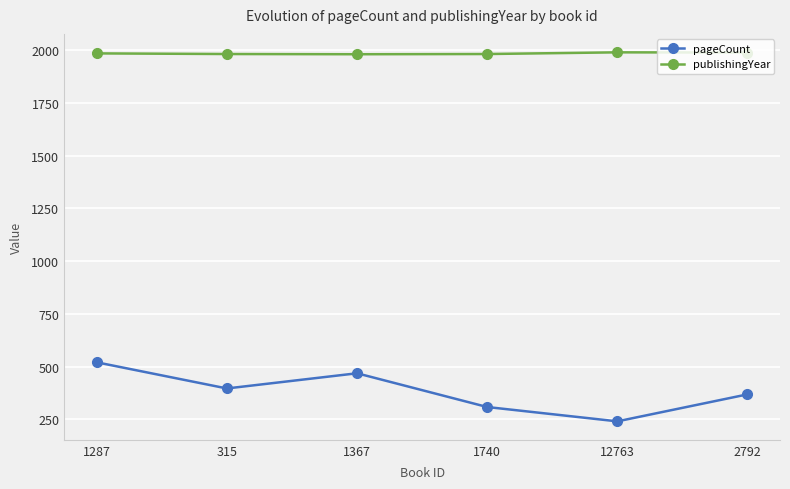

Rank the series at 12763 from lowest to highest value.

pageCount, publishingYear